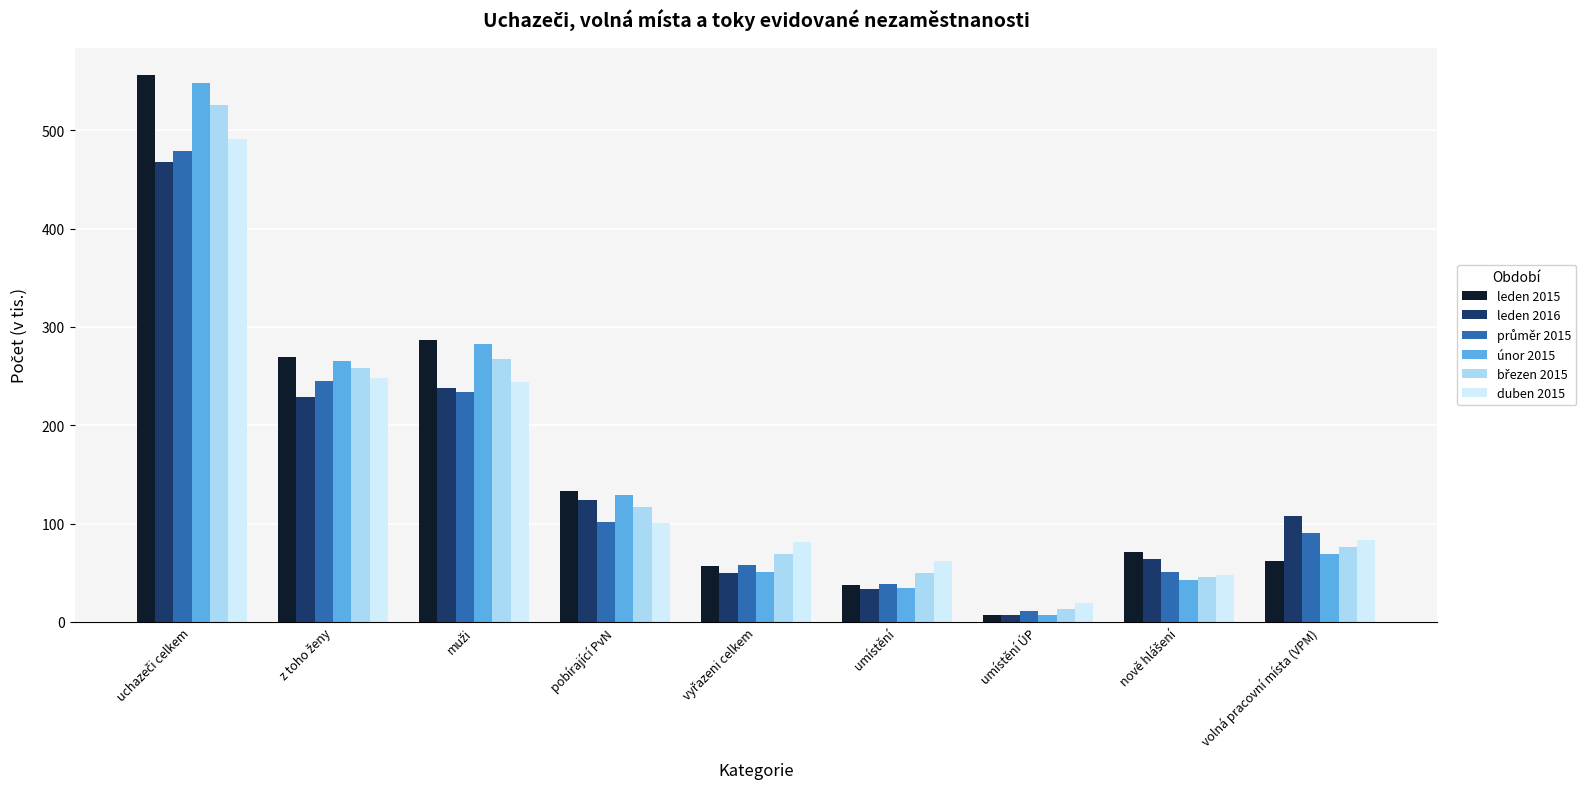

What is the difference between the maximum and minimum values in the únor 2015 series?

541.3